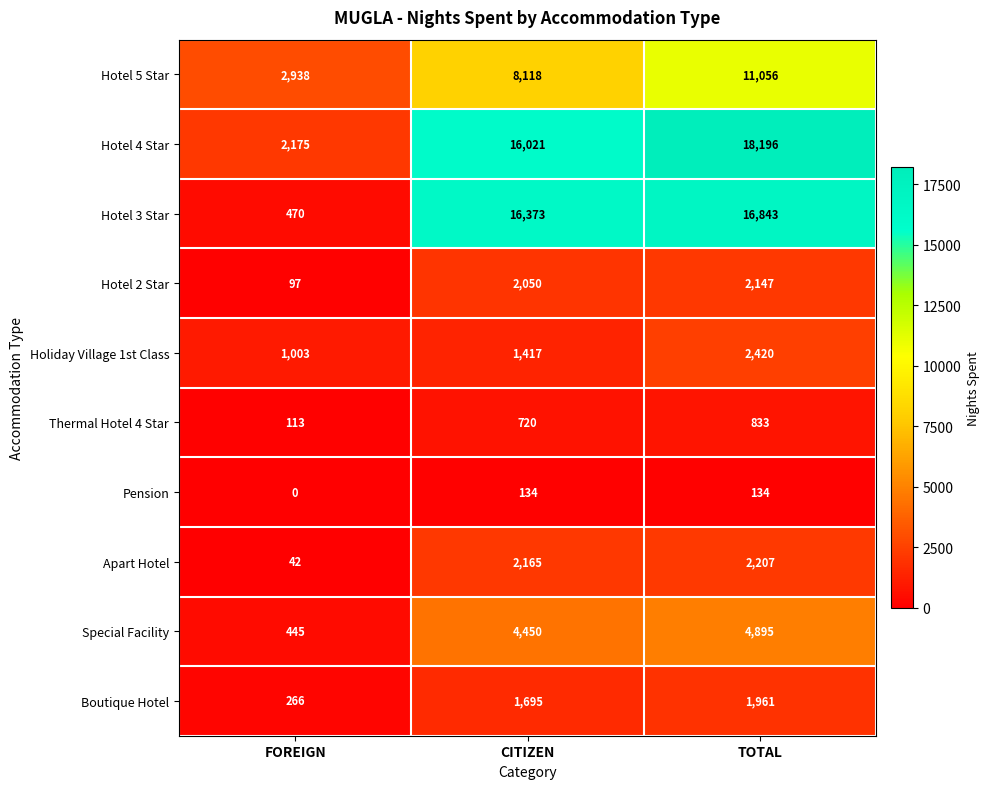

What is the total value across all series at TOTAL?

60692